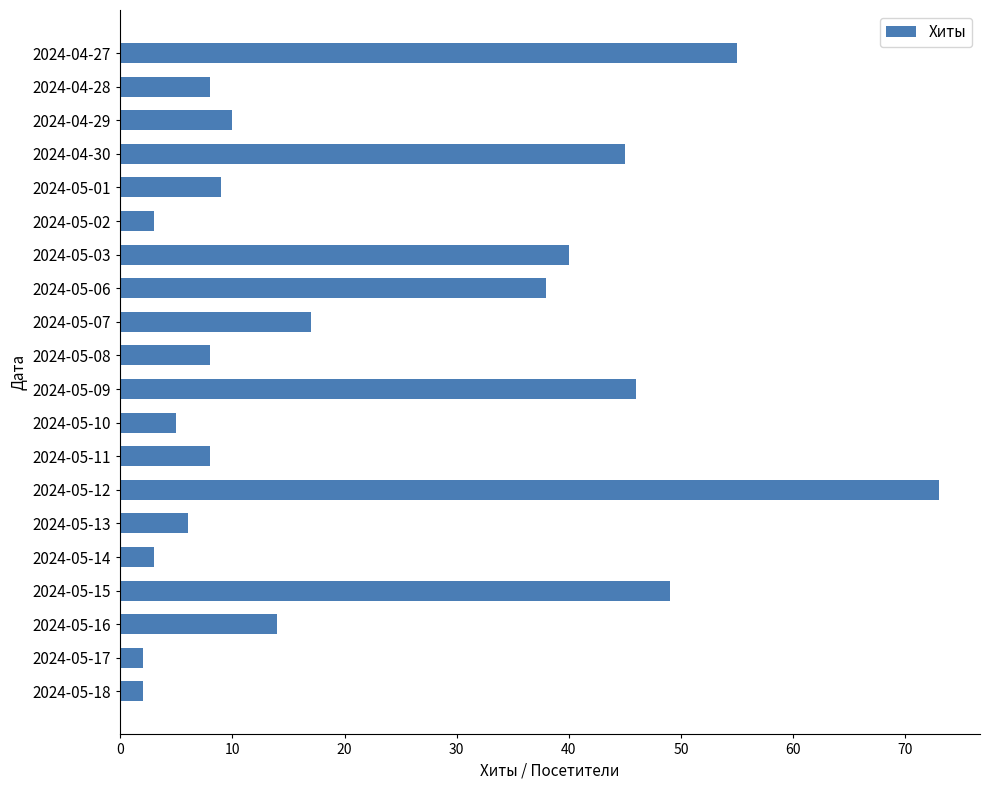

What is the maximum value shown in the chart?

73